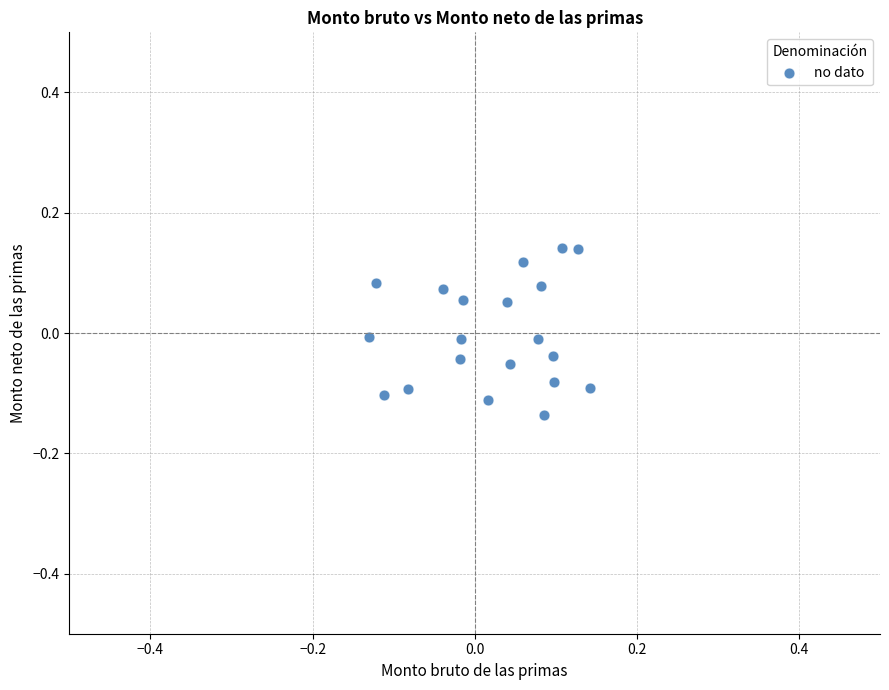

What is the range of X values (max minus min)?

0.3